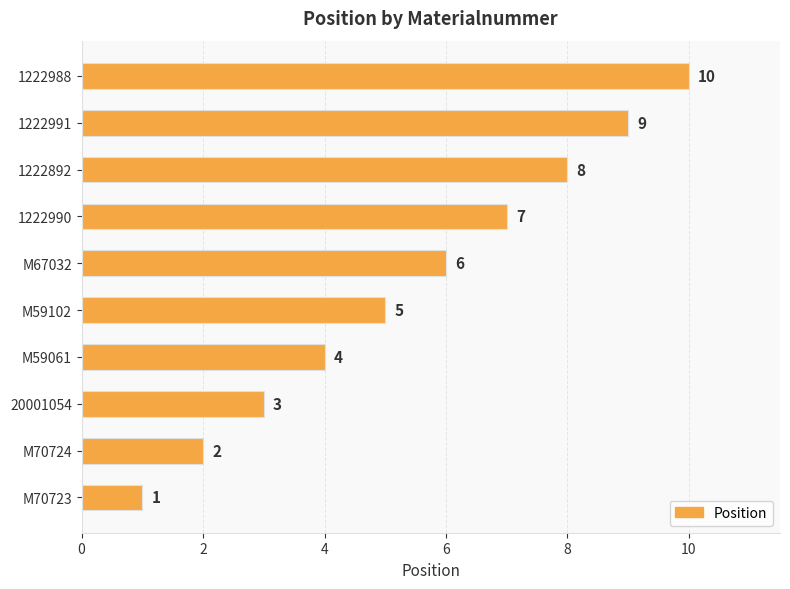

How many bars are there in total?

10